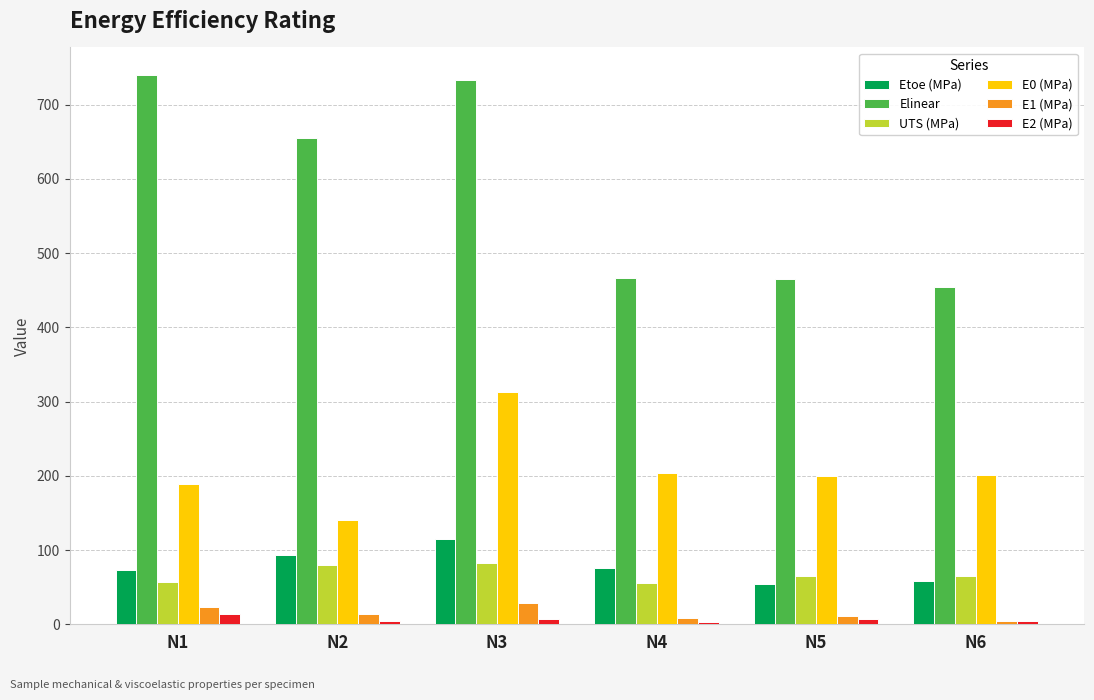

The value of UTS (MPa) at N6 is 64.7. True or false?

True